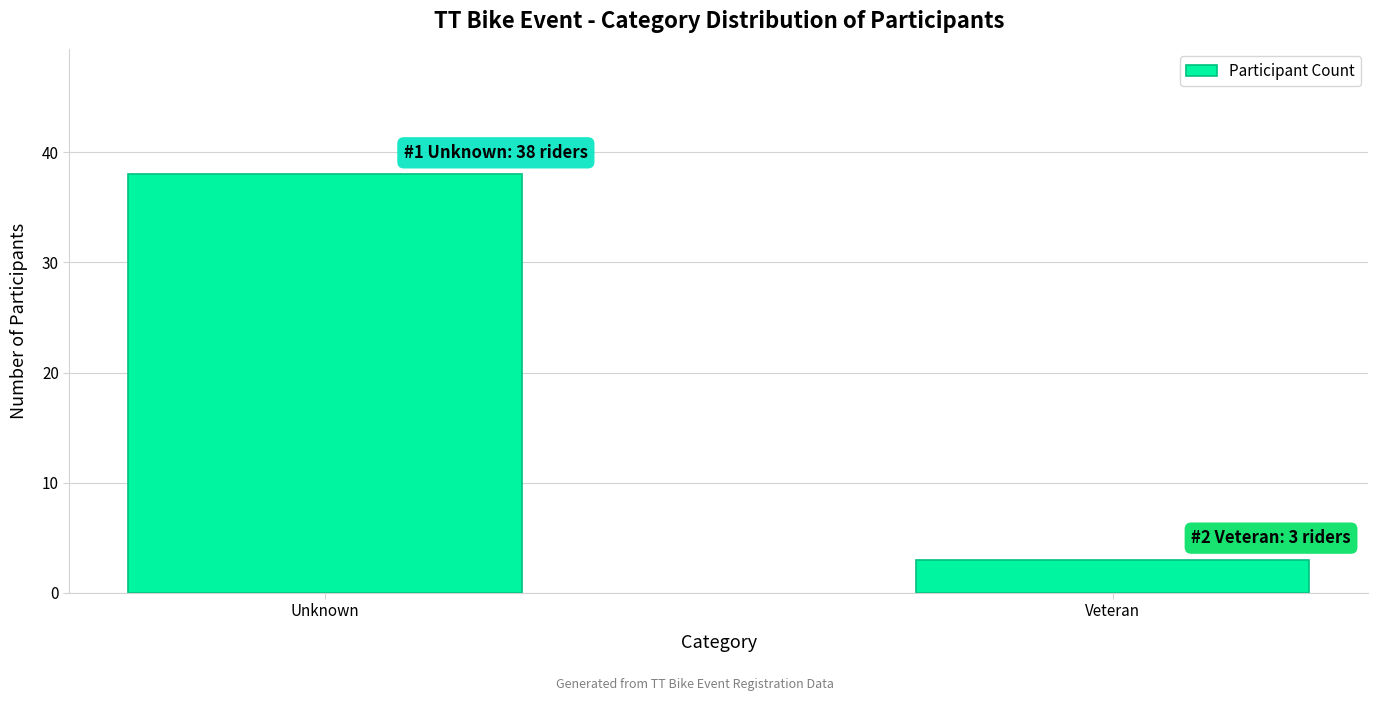

Reading left to right, extract all data points from this chart.

Unknown=38	Veteran=3